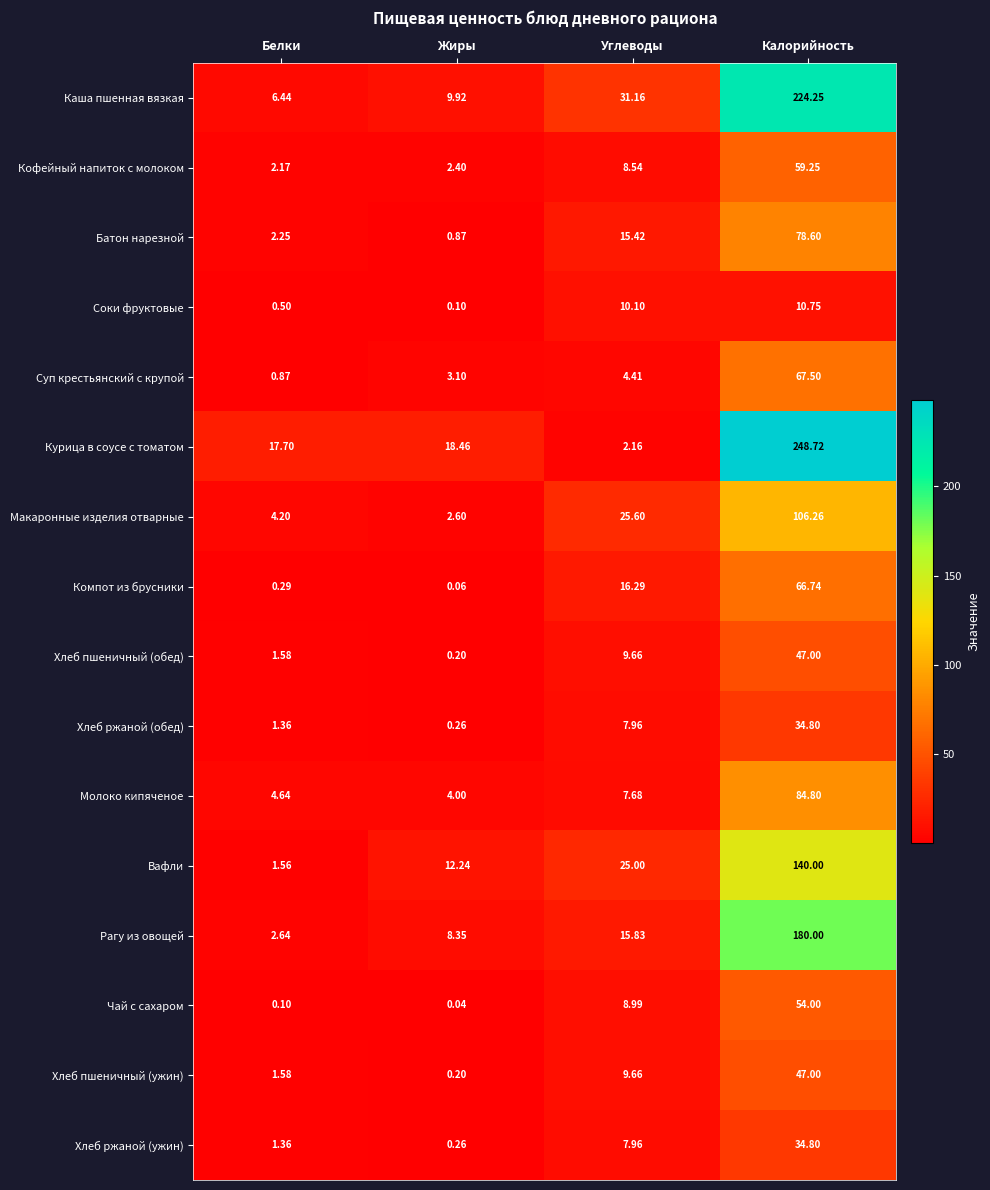

Rank the categories by Рагу из овощей value from highest to lowest.

Калорийность, Углеводы, Жиры, Белки